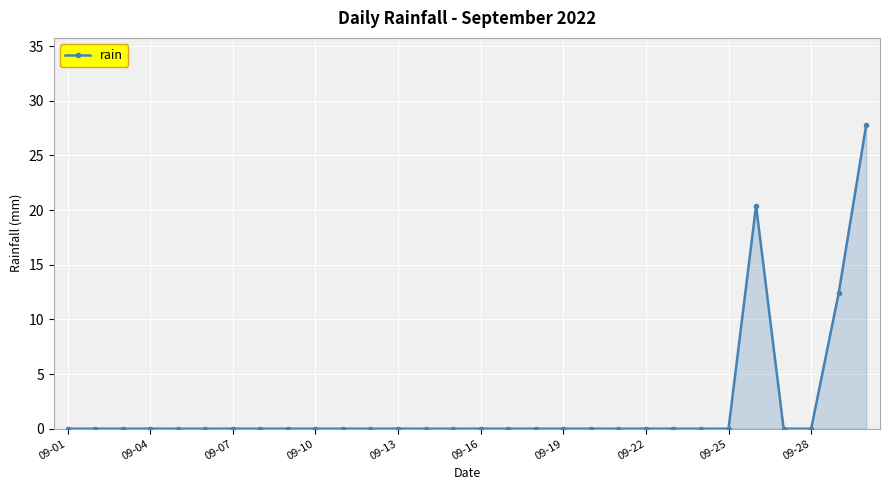

What is the average value?

2.0